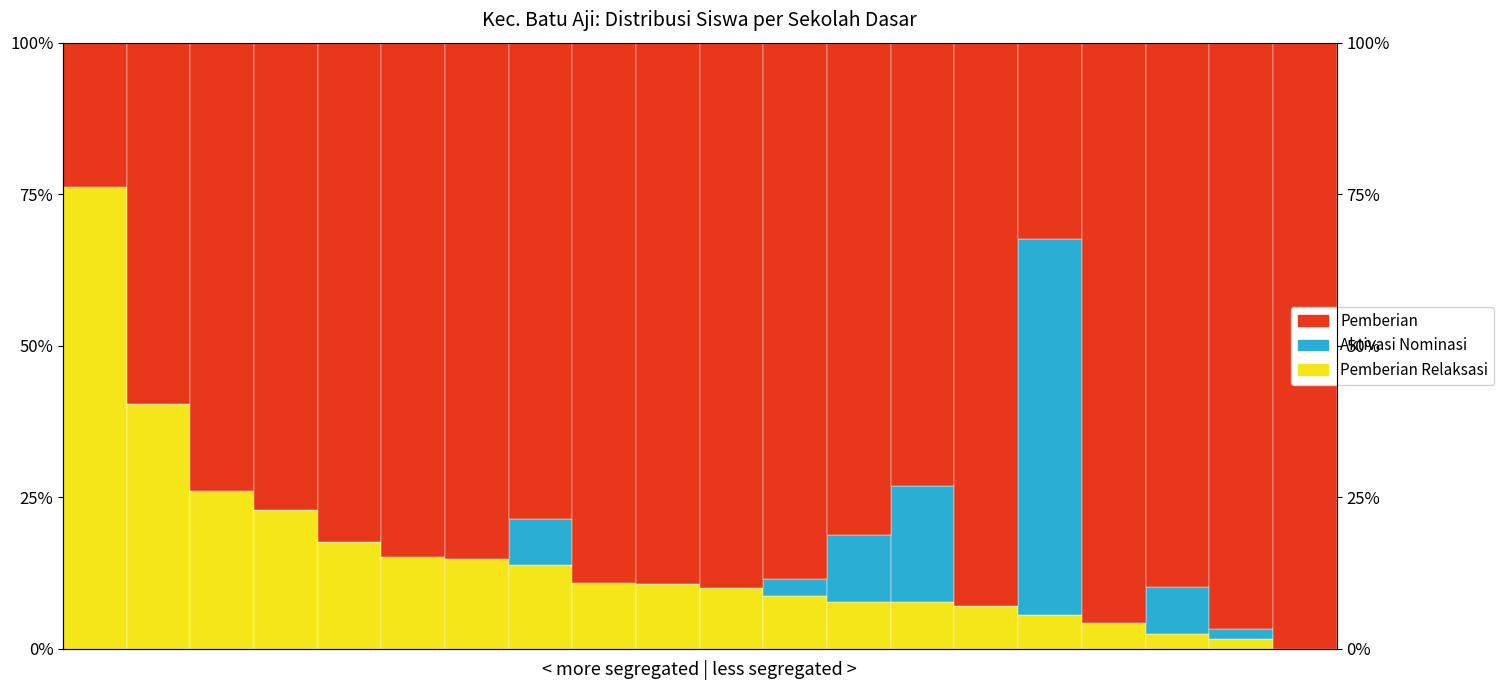

Which series has the widest spread of values?

Pemberian Relaksasi